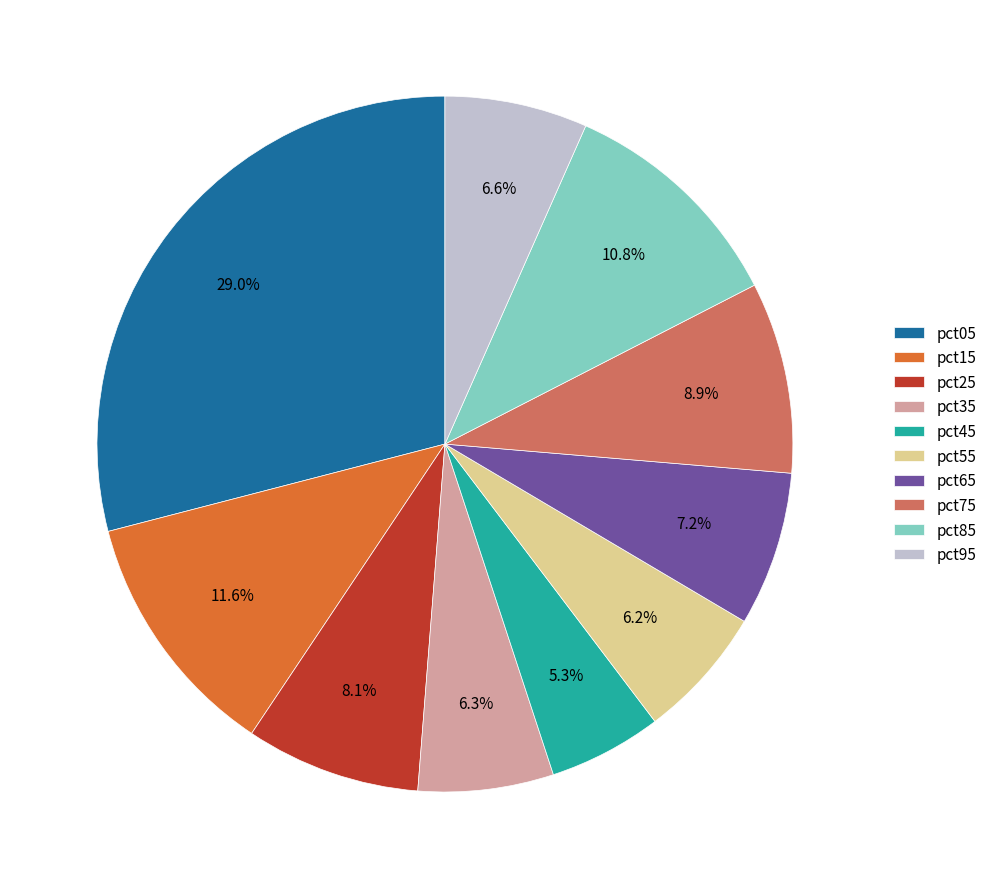

Is there a majority slice in this chart?

No